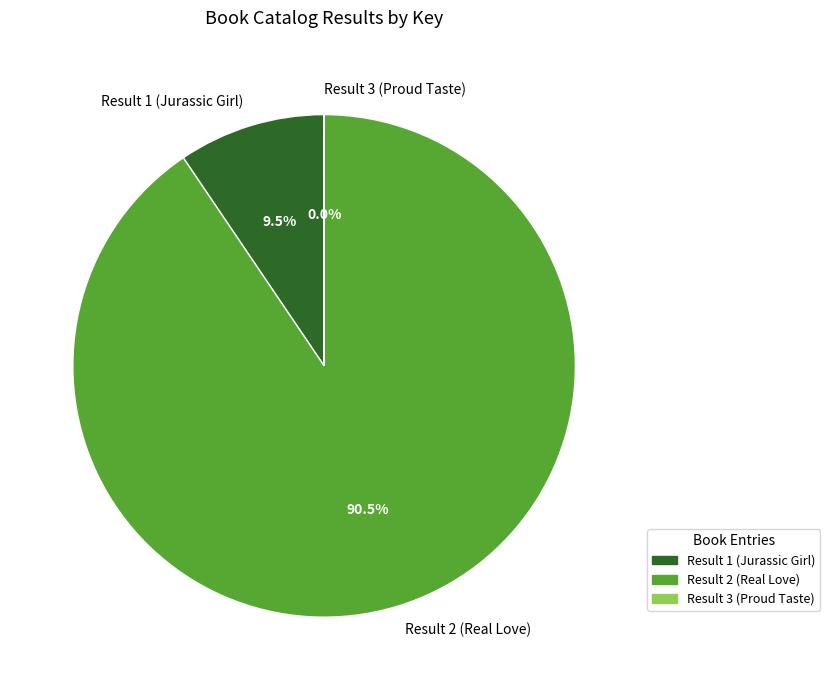

Do Result 2 (Real Love) and Result 1 (Jurassic Girl) together represent more than half of the pie?

Yes